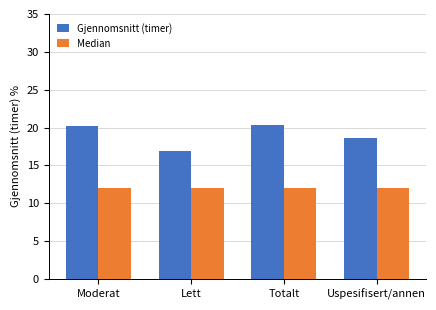

Reading right to left, what are all the values shown in this chart?

Gjennomsnitt (timer): 18.7	20.3	16.9	20.1
Median: 12.0	12.0	12.0	12.0